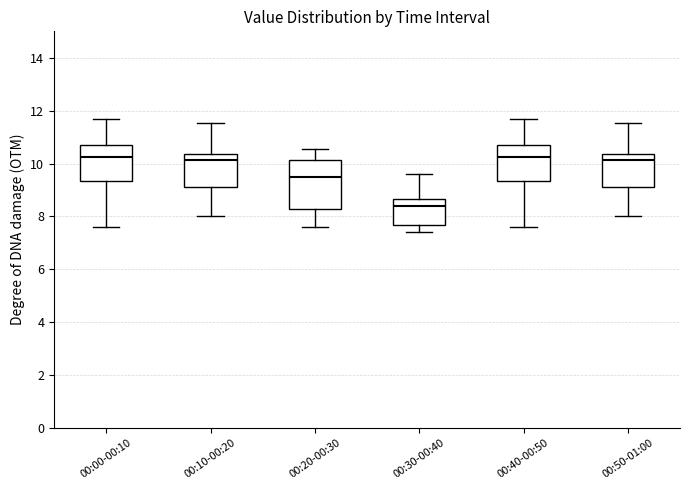

Which box has the lowest median line?

00:30-00:40